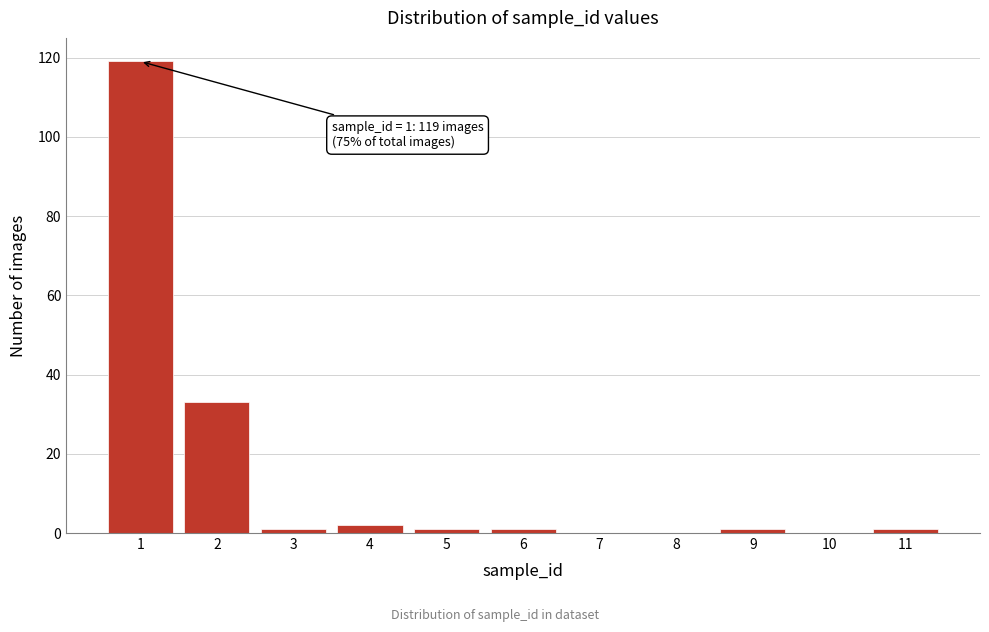

Reading right to left, transcribe all the data shown in this chart.

11=1	10=0	9=1	8=0	7=0	6=1	5=1	4=2	3=1	2=33	1=119